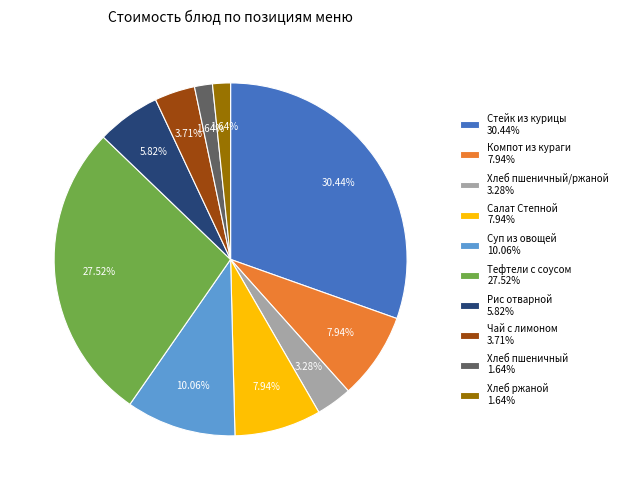

Is there a majority slice in this chart?

No